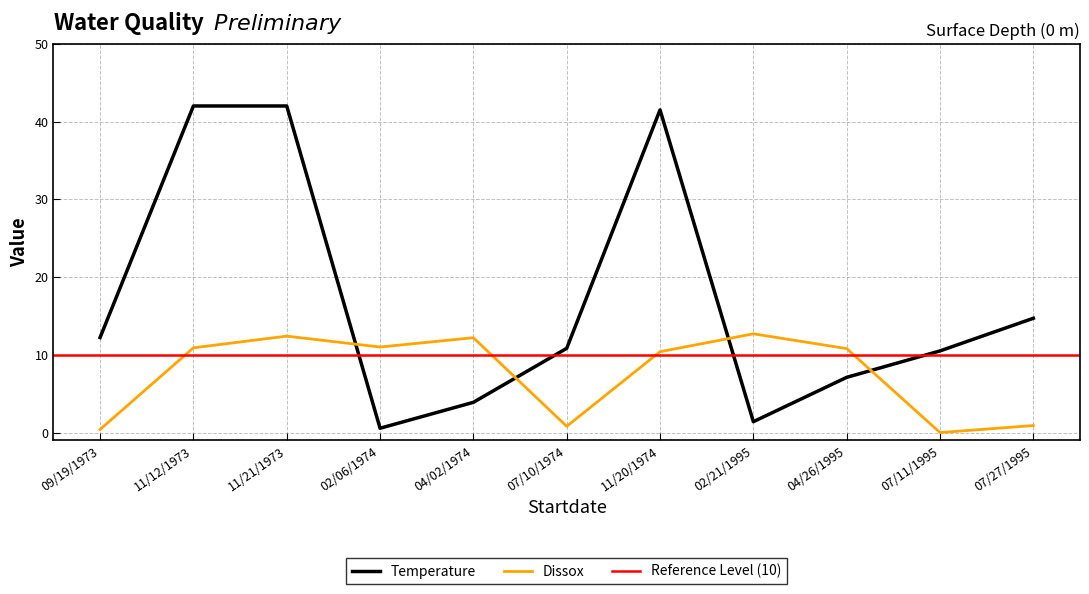

The value of Temperature at 02/06/1974 is 0.3. True or false?

False